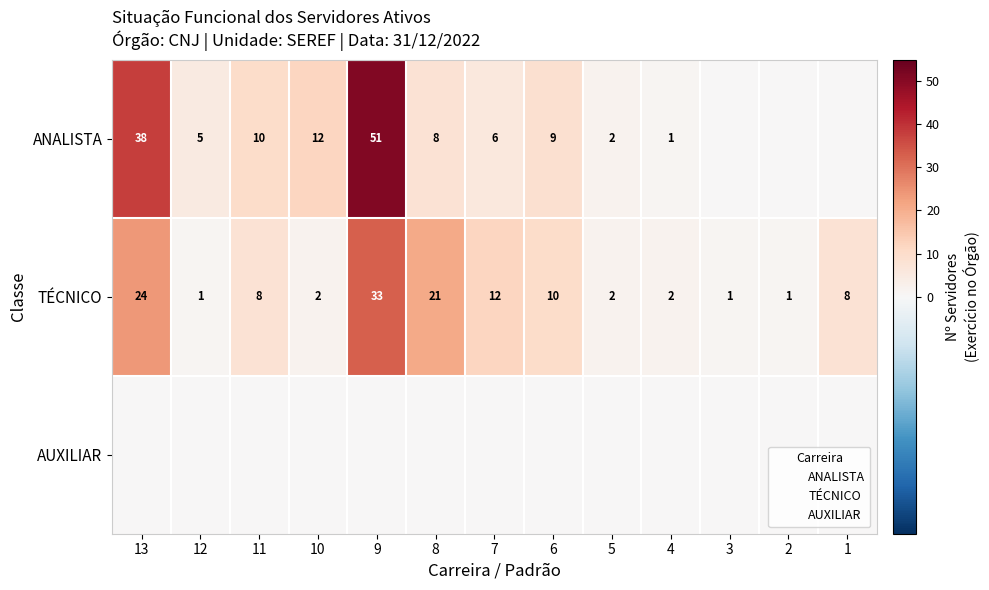

How many categories are shown in the chart?

13